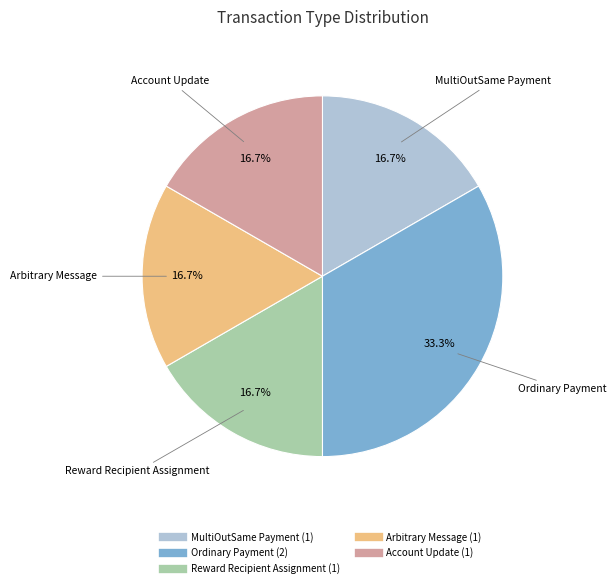

Which category has the biggest portion of the pie?

Ordinary Payment